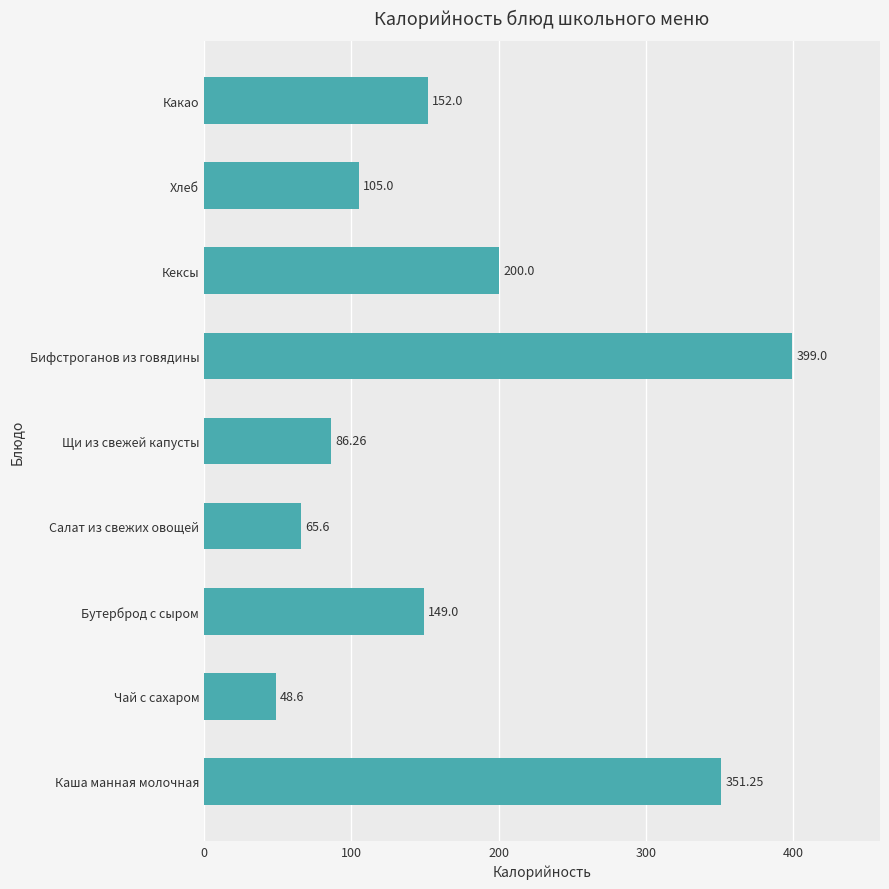

At which label is the value closest to 223?

Кексы